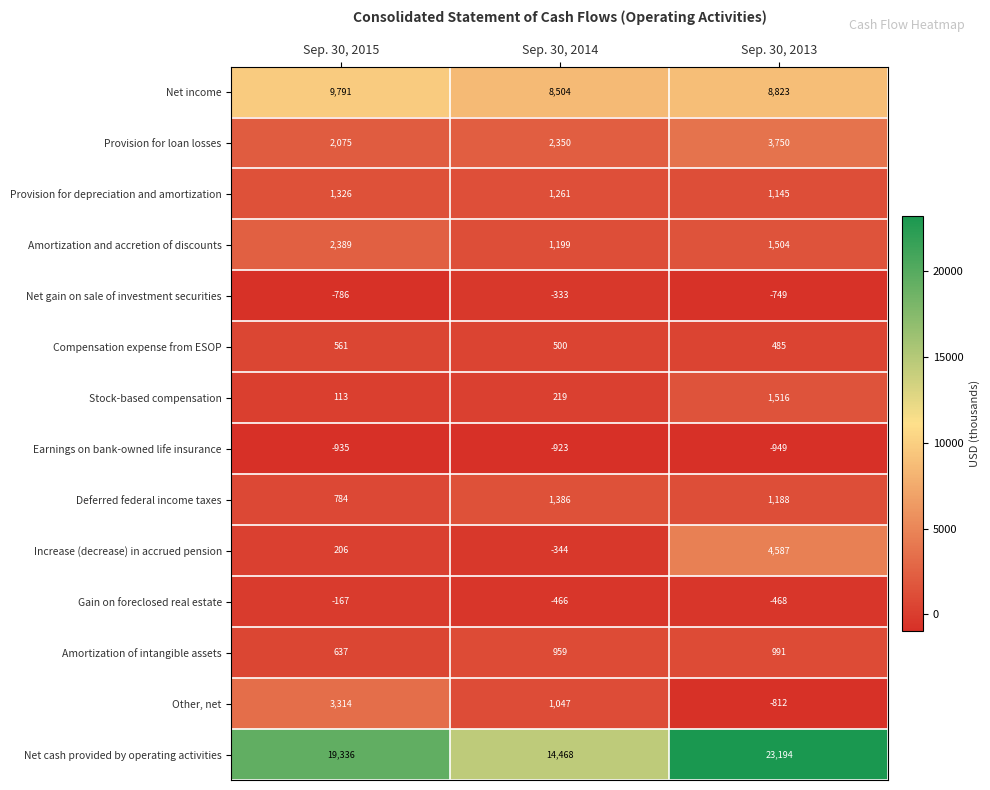

At which category is the sum across all series the highest?

Sep. 30, 2013